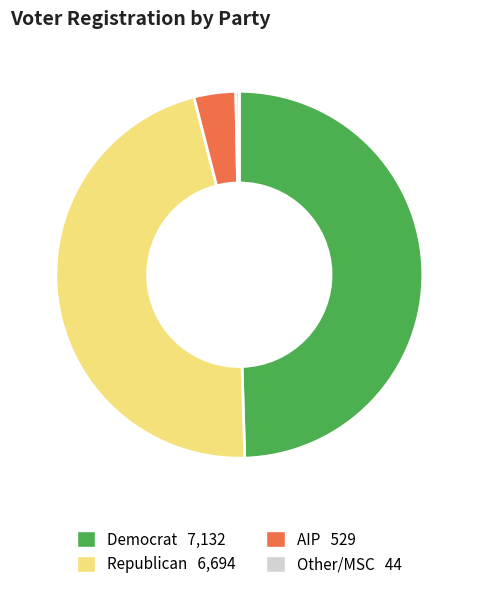

Does any single category account for the majority?

No